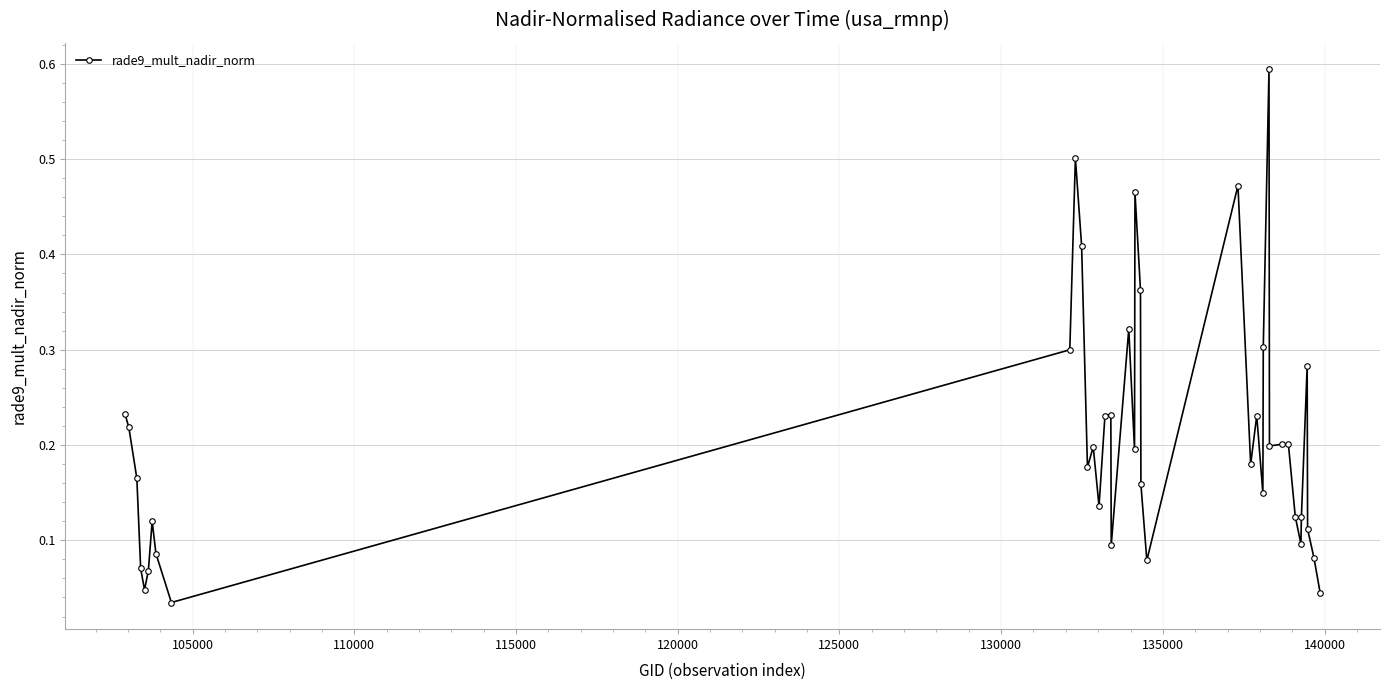

What is the difference between the maximum and minimum values?

0.6